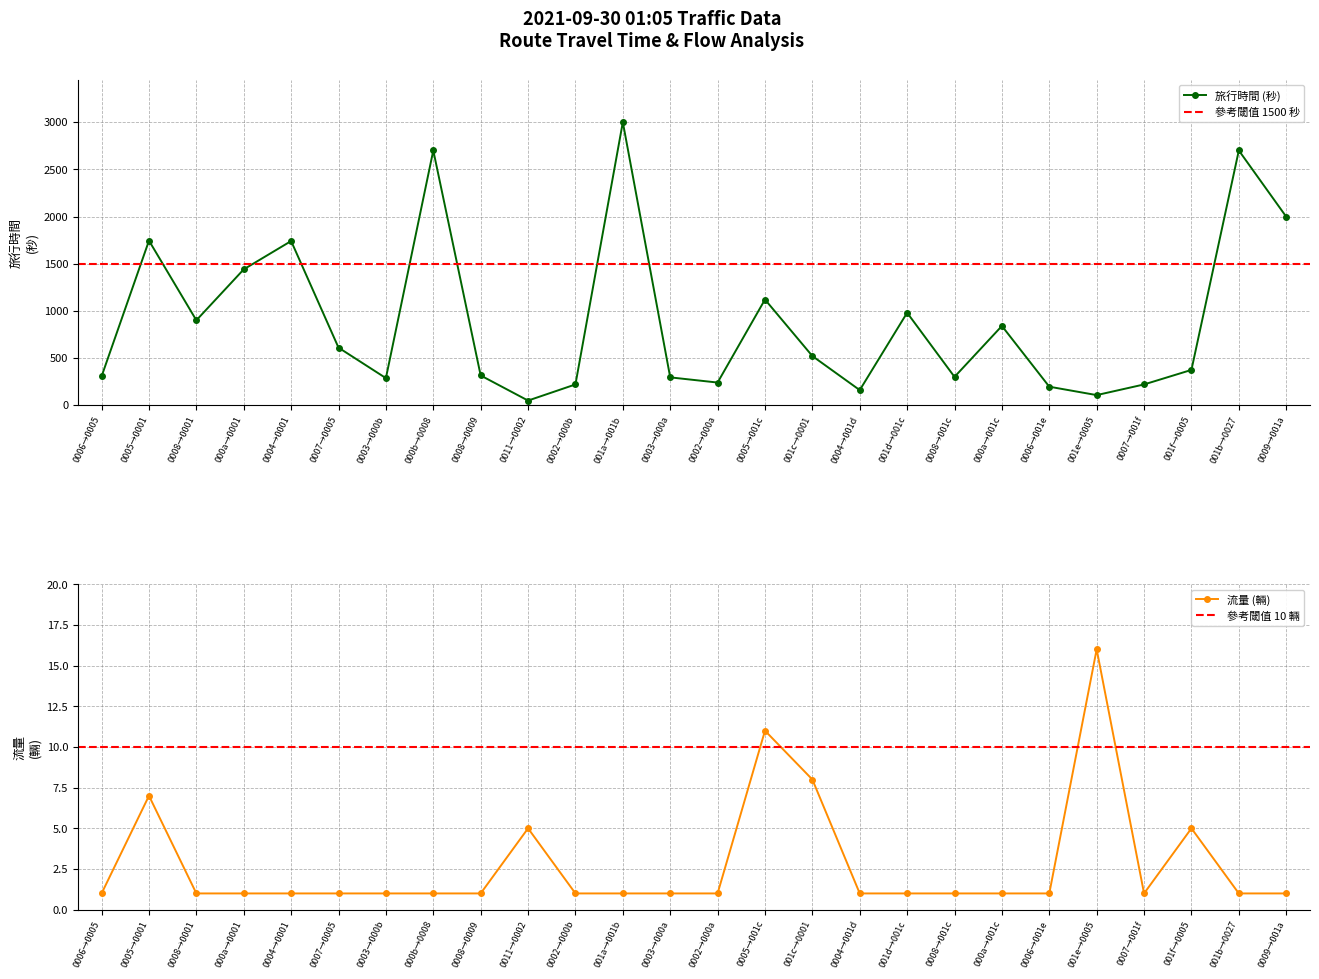

The value of 旅行時間 (秒) at 001d→001c is 253. True or false?

False